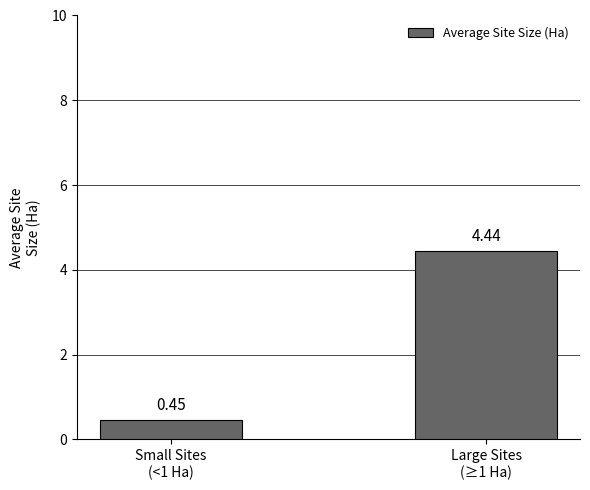

What is the sum of the values at Small Sites
(<1 Ha) and Large Sites
(≥1 Ha)?

4.9